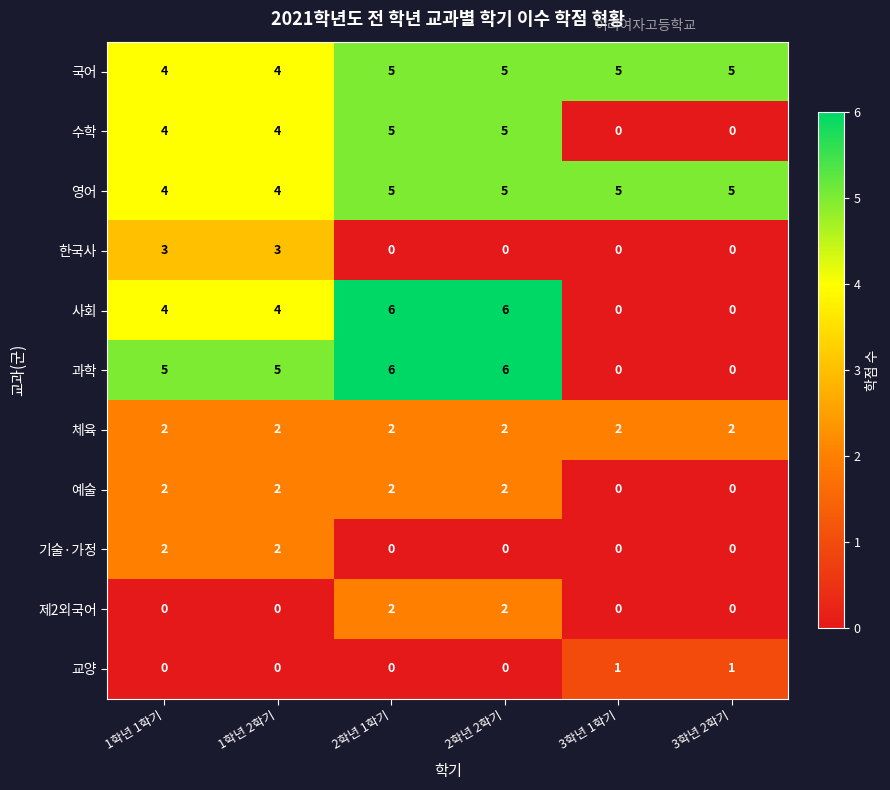

How many 수학 values are between 0 and 5?

6